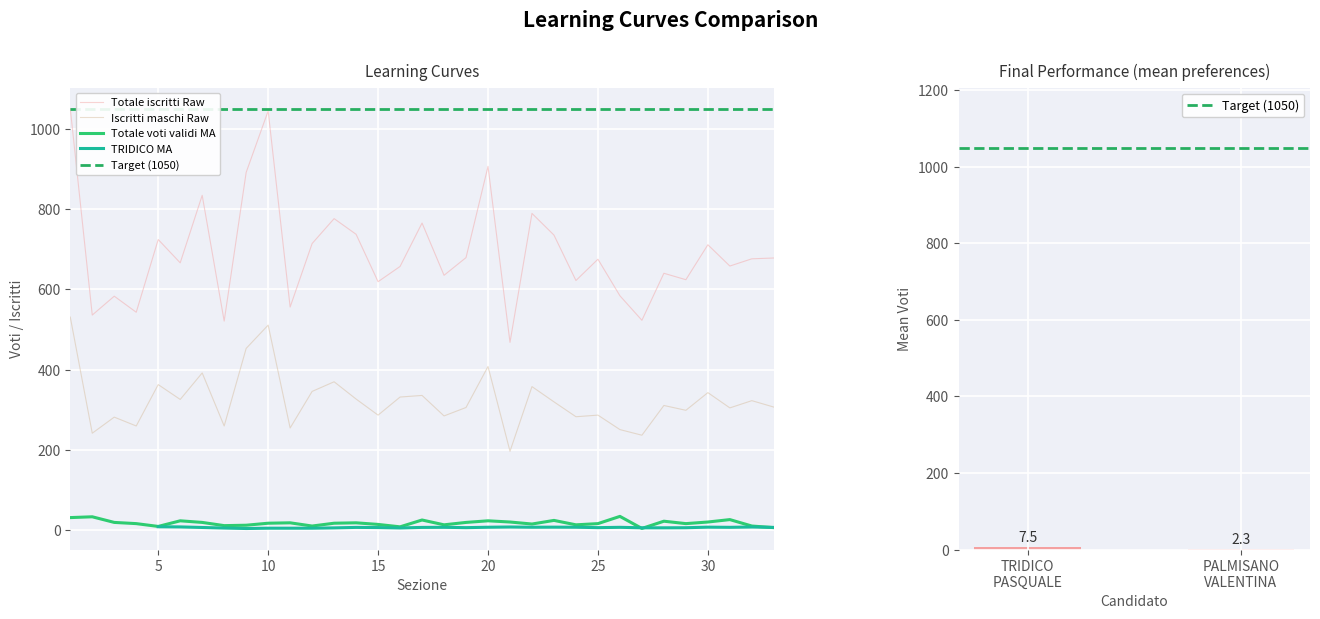

What is the sum of all Totale voti validi values?

614